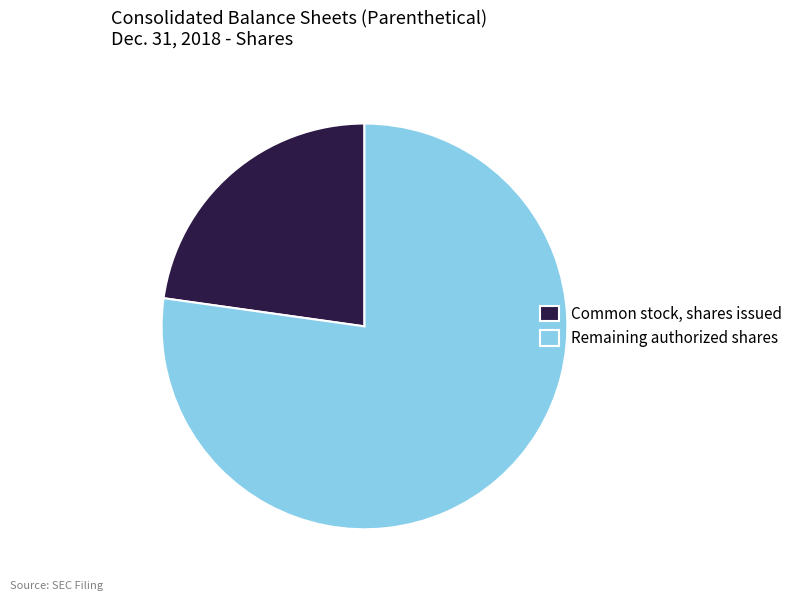

Which slice is the smallest?

Common stock, shares issued